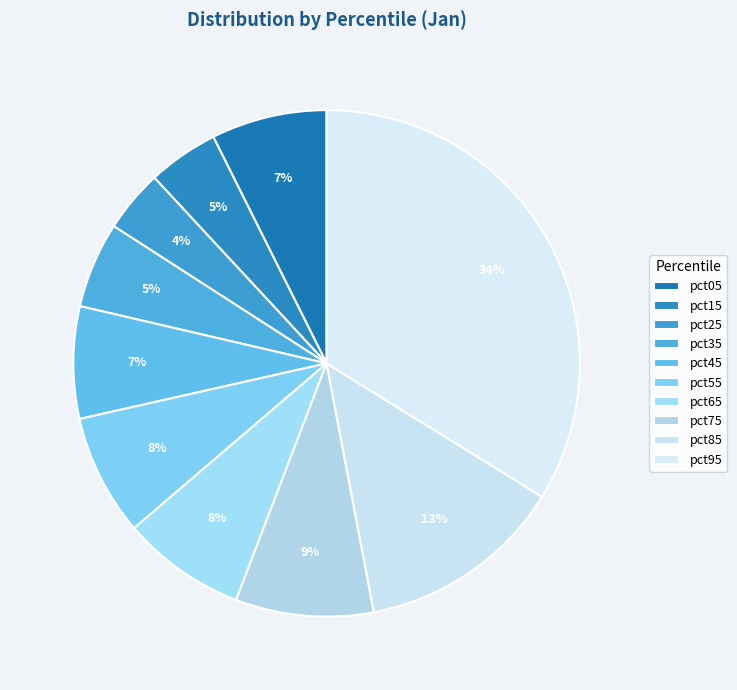

How many segments does this pie chart have?

10